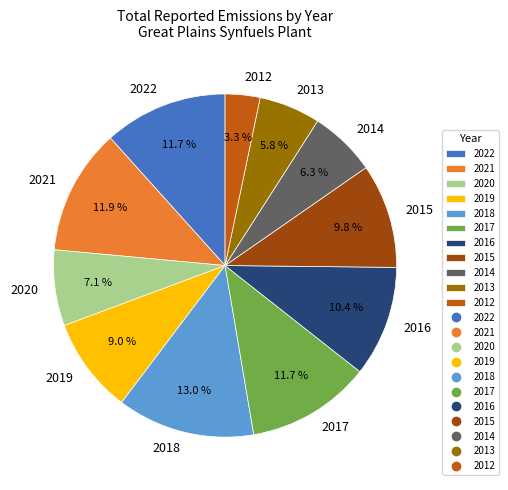

Is it true that 2020 is 19% of the pie?

False